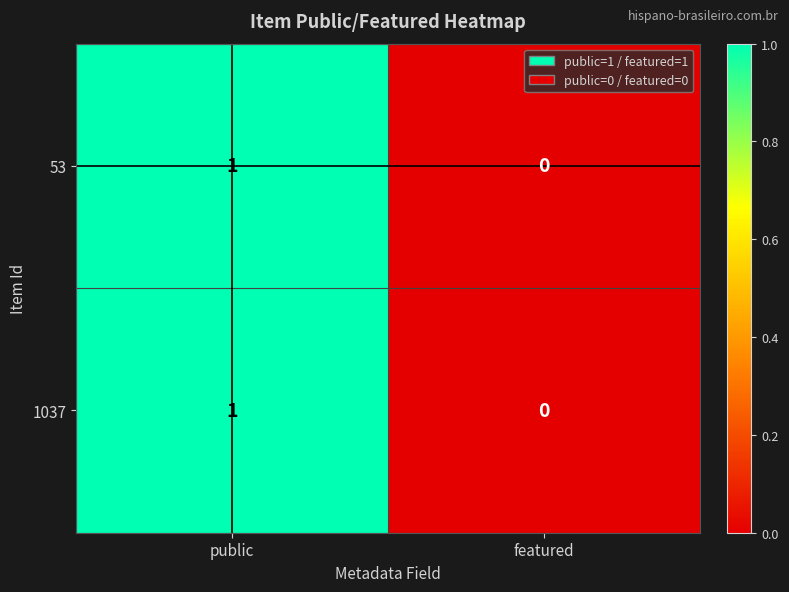

Rank the categories by 53 value from lowest to highest.

featured, public